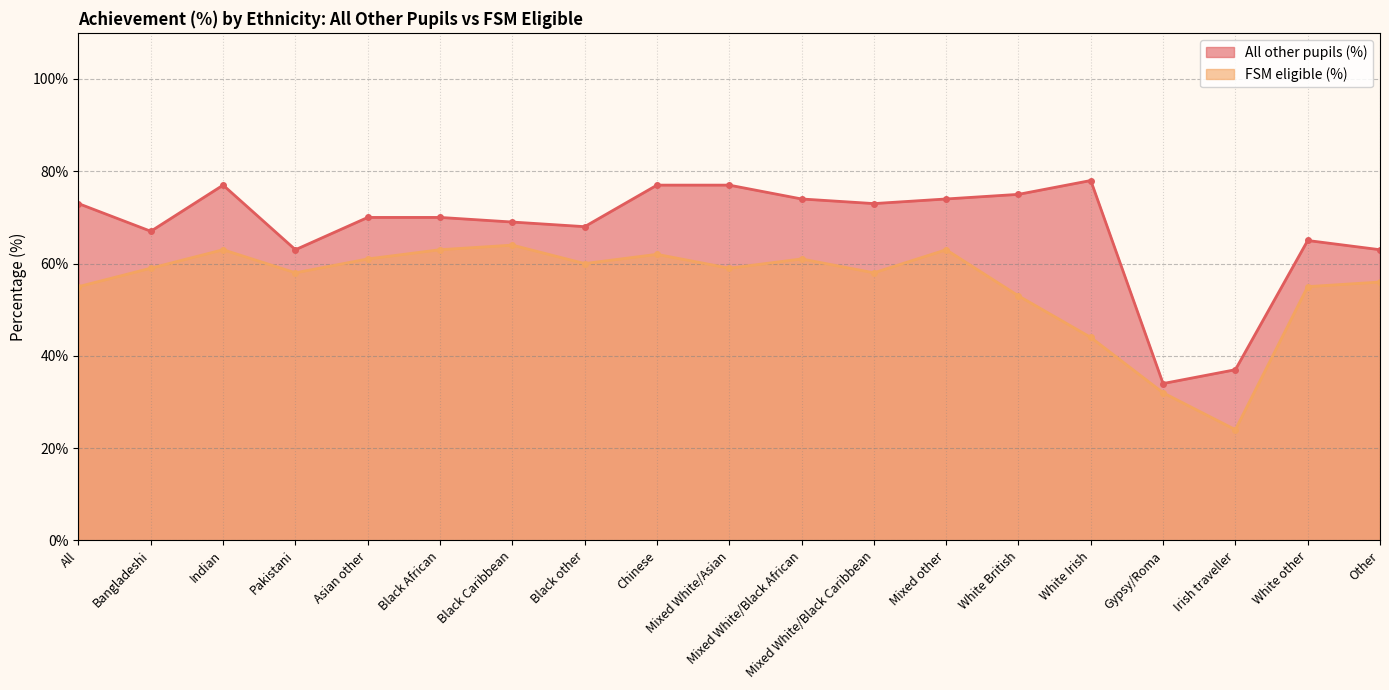

Is it true that FSM eligible (%) equals 31 at All?

False